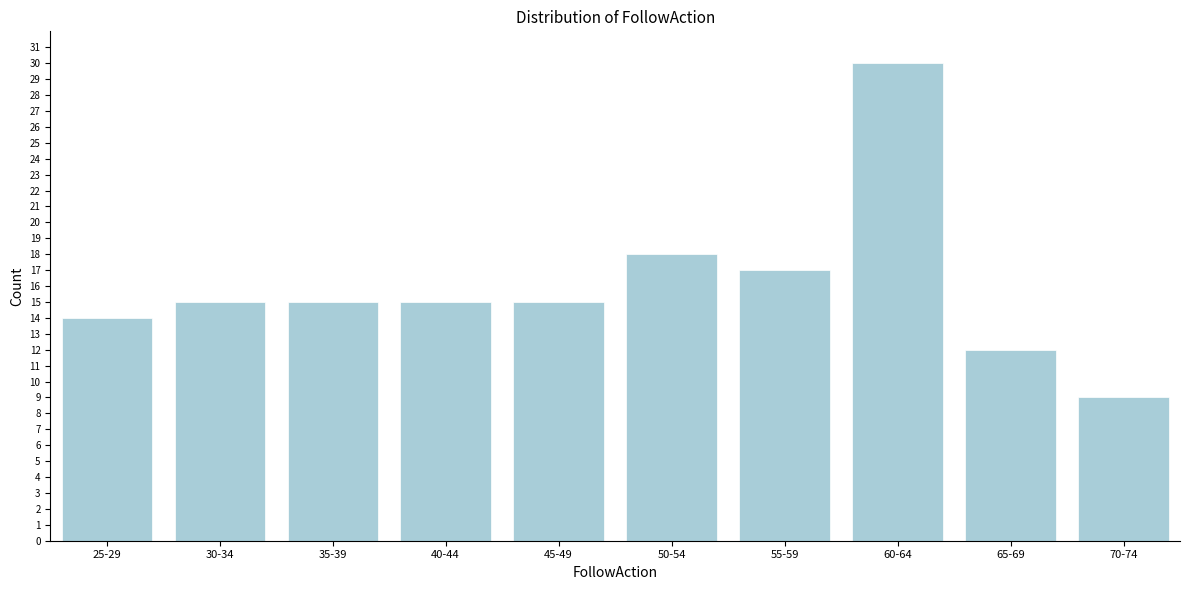

Reading left to right, what are all the values shown in this chart?

14	15	15	15	15	18	17	30	12	9